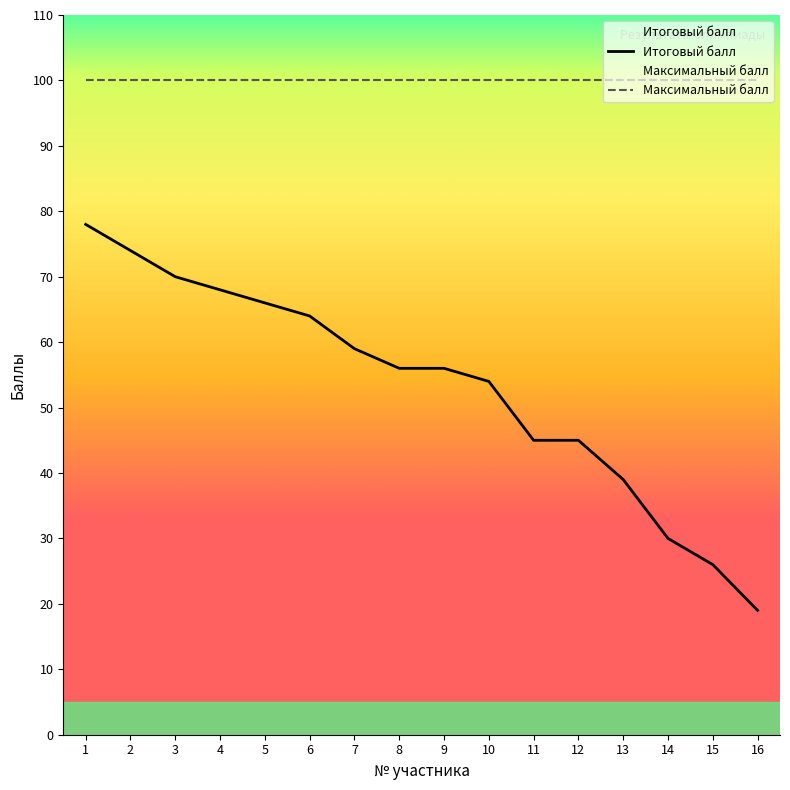

At which category does the chart reach its minimum across all series?

16